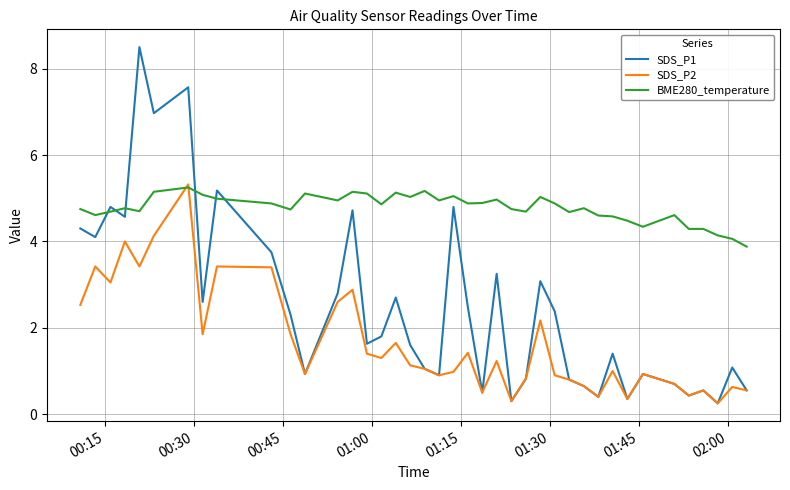

Rank the series by their average value, from highest to lowest.

BME280_temperature, SDS_P1, SDS_P2